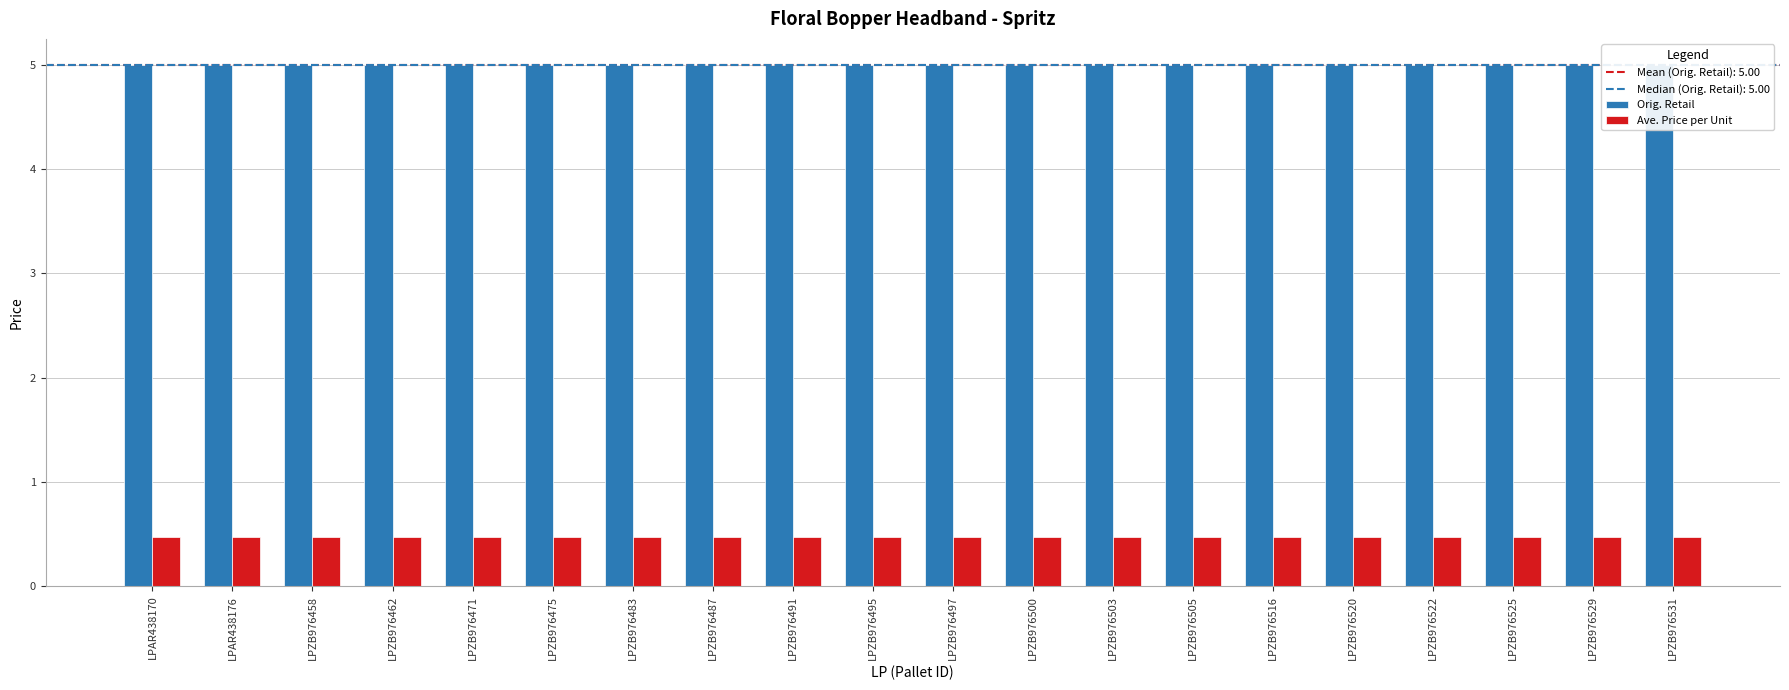

Count the number of data series in this chart.

2